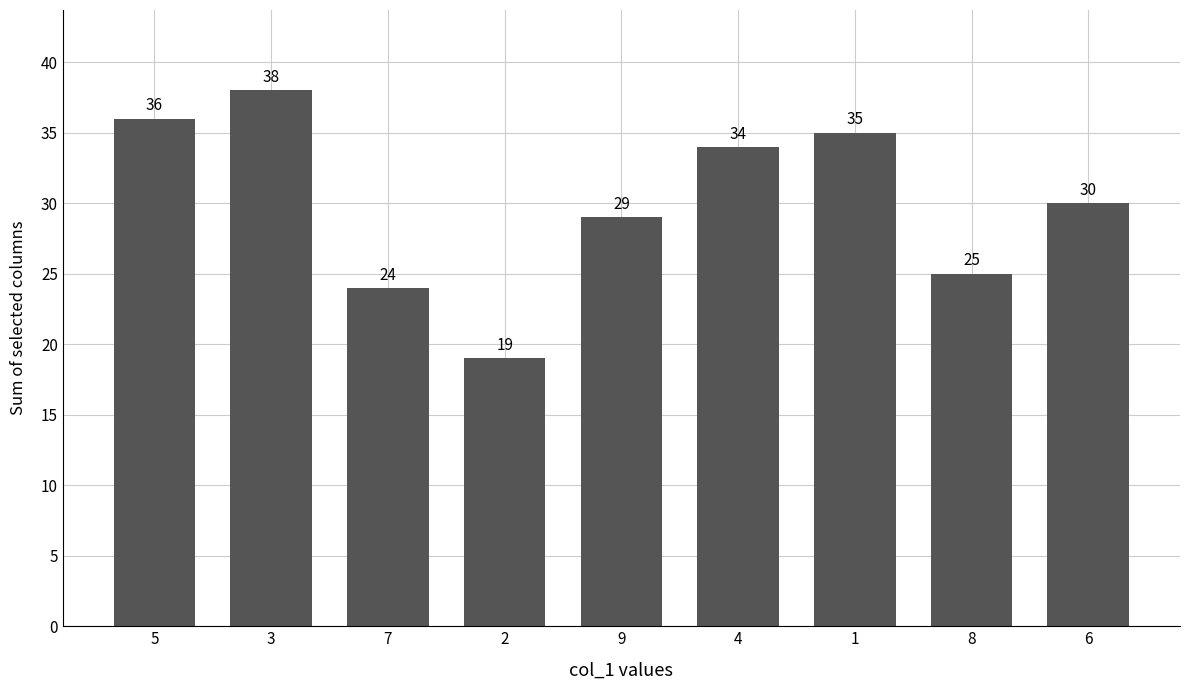

Reading right to left, transcribe all the data shown in this chart.

30	25	35	34	29	19	24	38	36